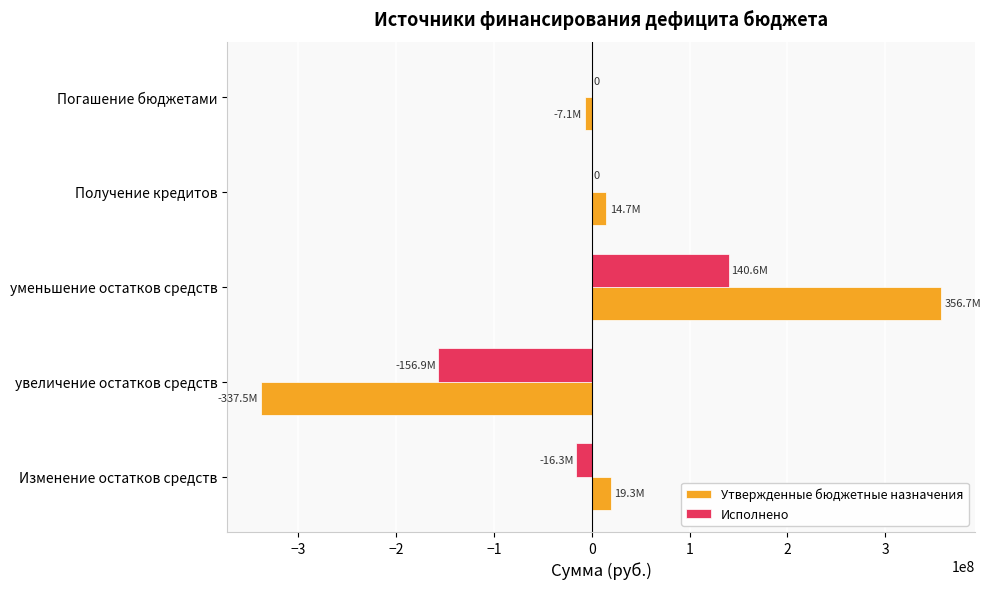

What is the maximum value shown in the chart?

356746939.2